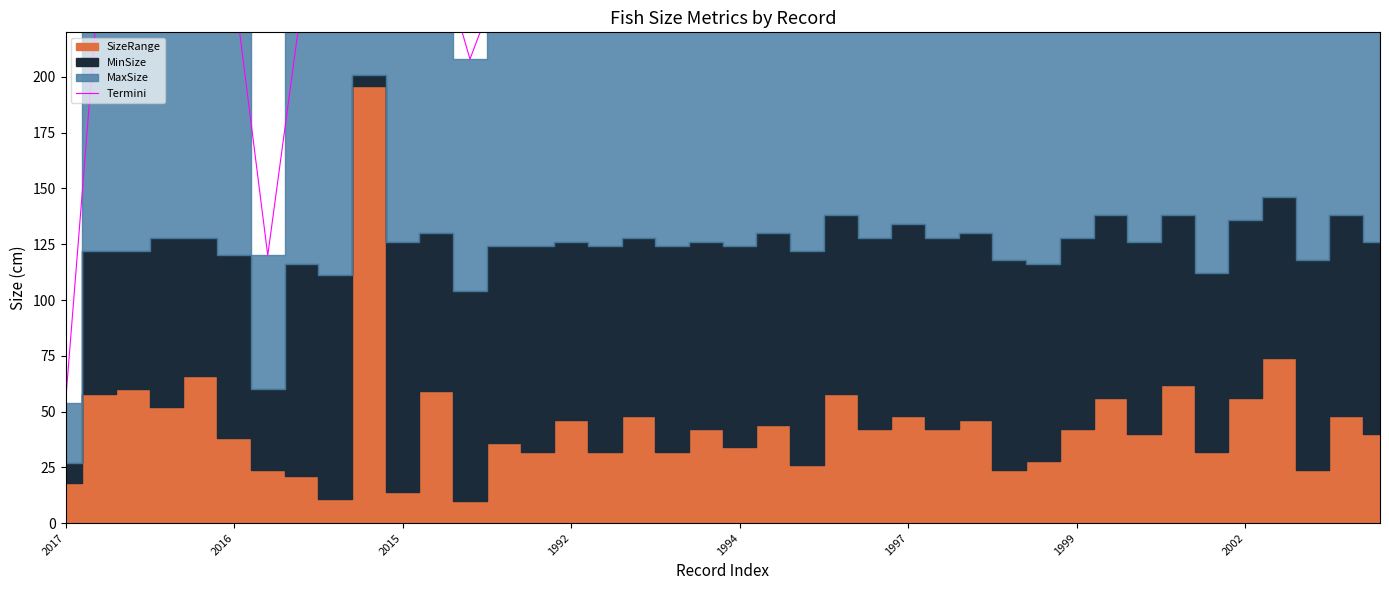

True or false: the data has more than 2 interior local peaks.

True